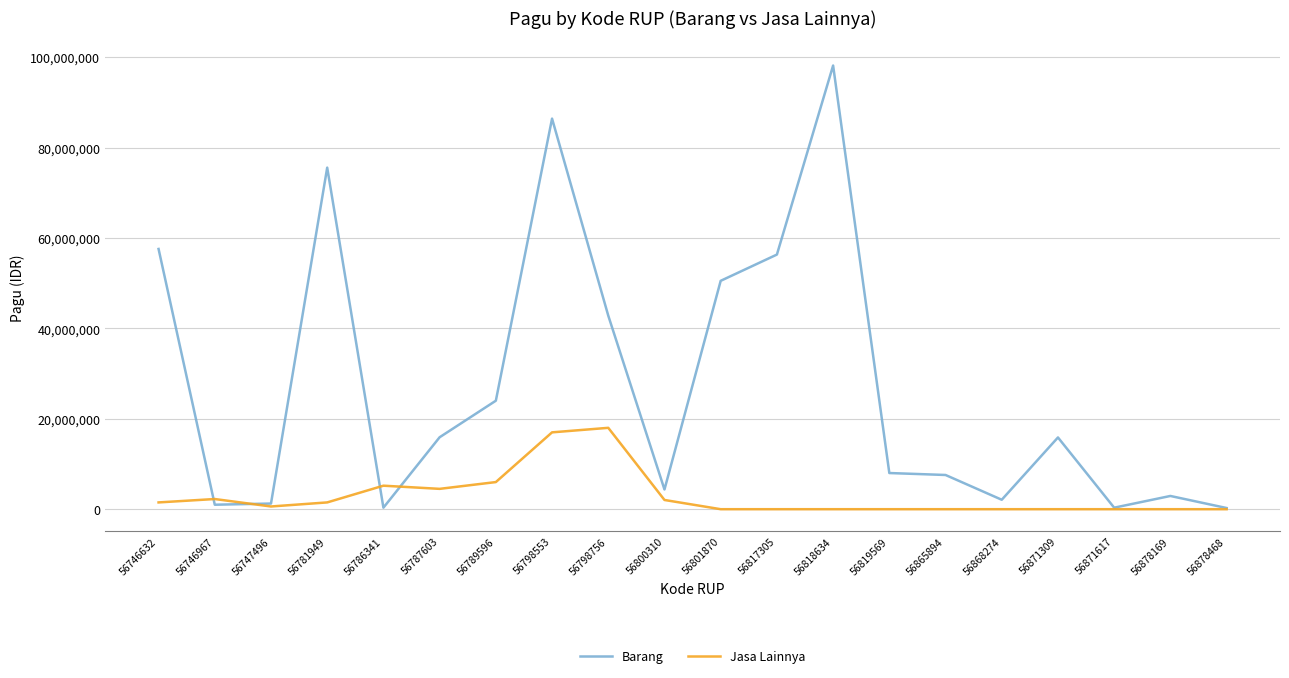

What is the highest value of the Barang series?

98145000